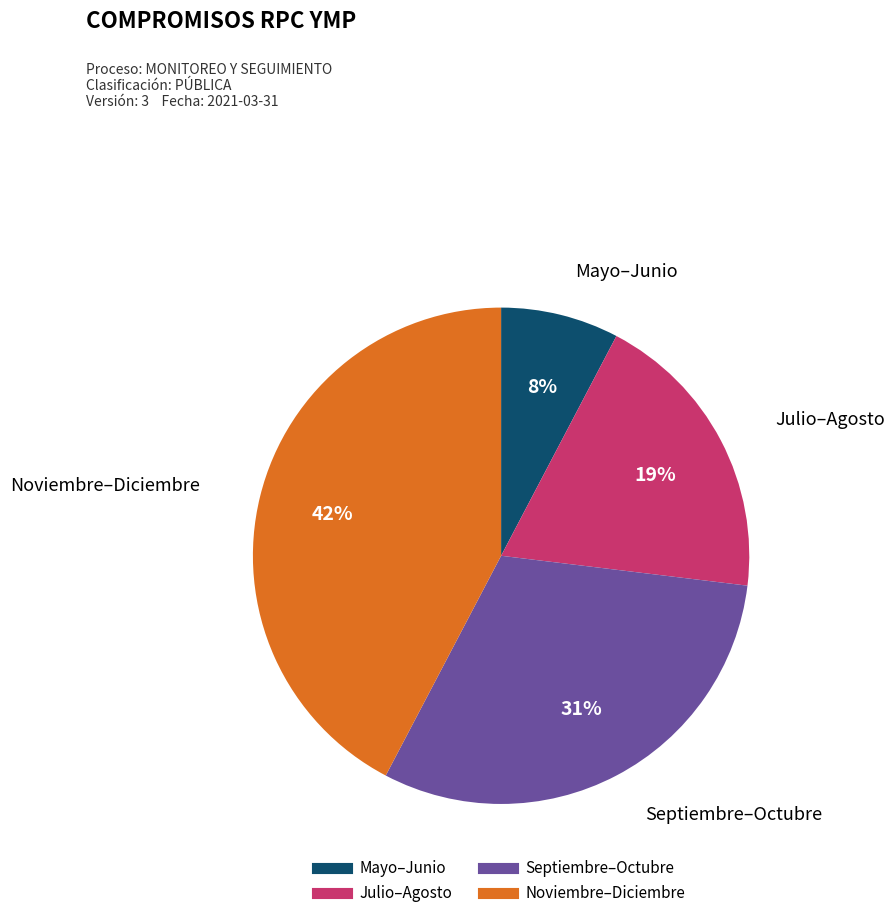

To the nearest percent, what is the average slice percentage?

25%